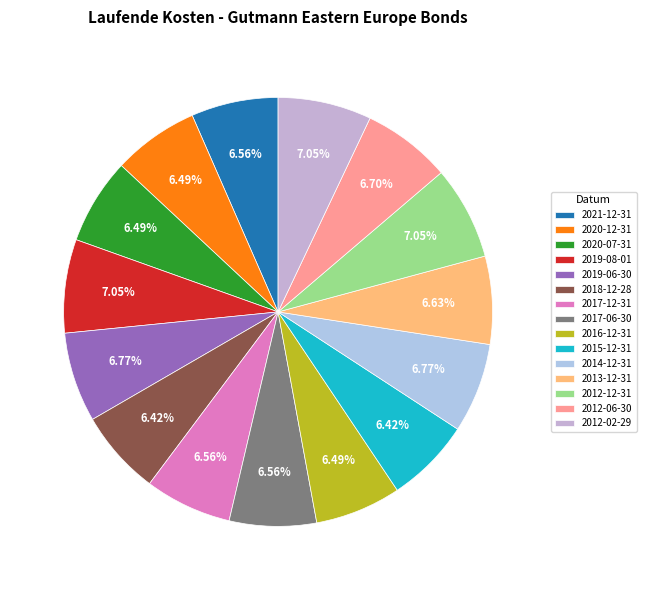

What percentage is the 2019-08-01 slice, to the nearest percent?

7%